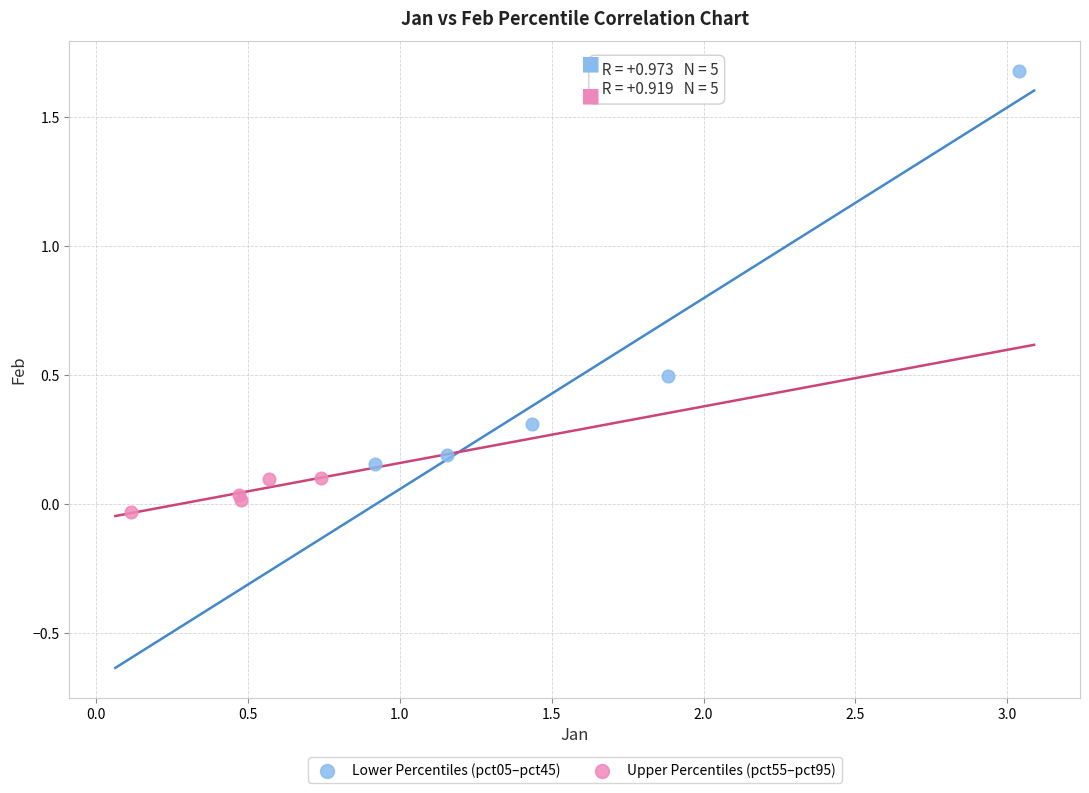

Which series has the widest spread of Y values?

Lower Percentiles (pct05–pct45)